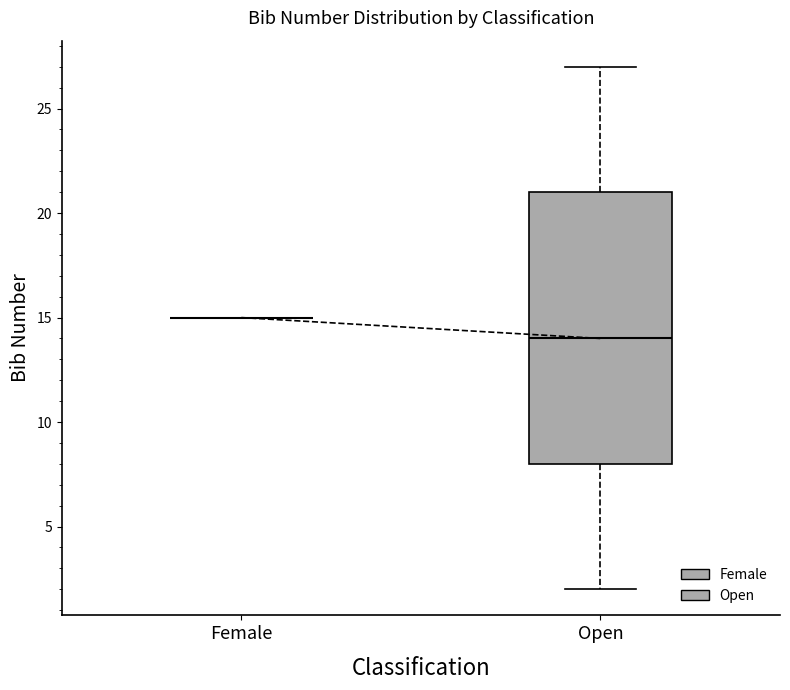

Reading left to right, transcribe this box plot: for each box, give where its median line is, the range the box spans, and where its two whiskers end, as read against the y-axis. The values are not printed on the chart, so give them approximately, as read against the axis.

Female: box collapsed to a line at 15, whiskers 15 to 15
Open: median 14, box 8 to 21, whiskers 2 to 27